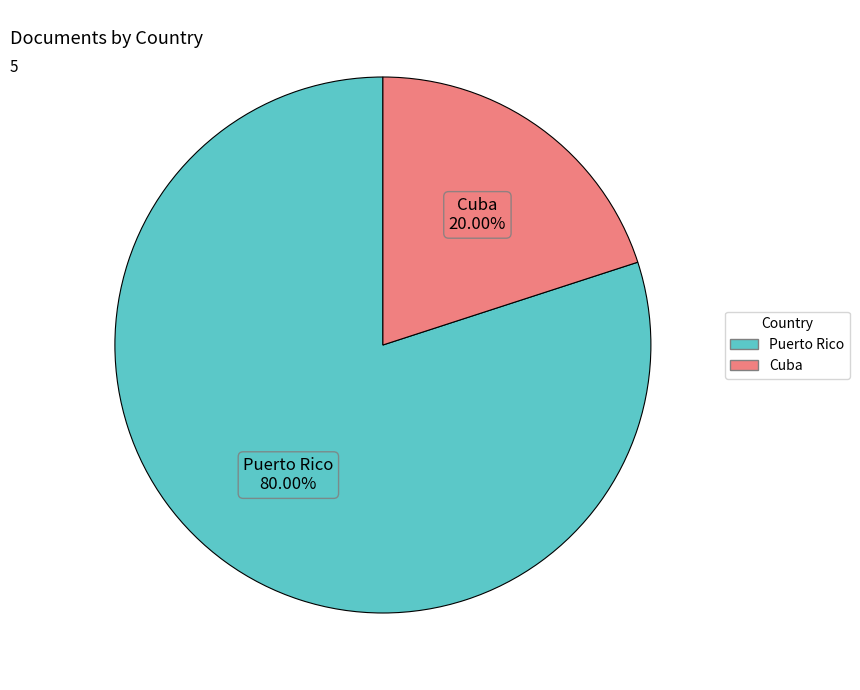

To the nearest percent, what percentage of the pie is Cuba?

20%